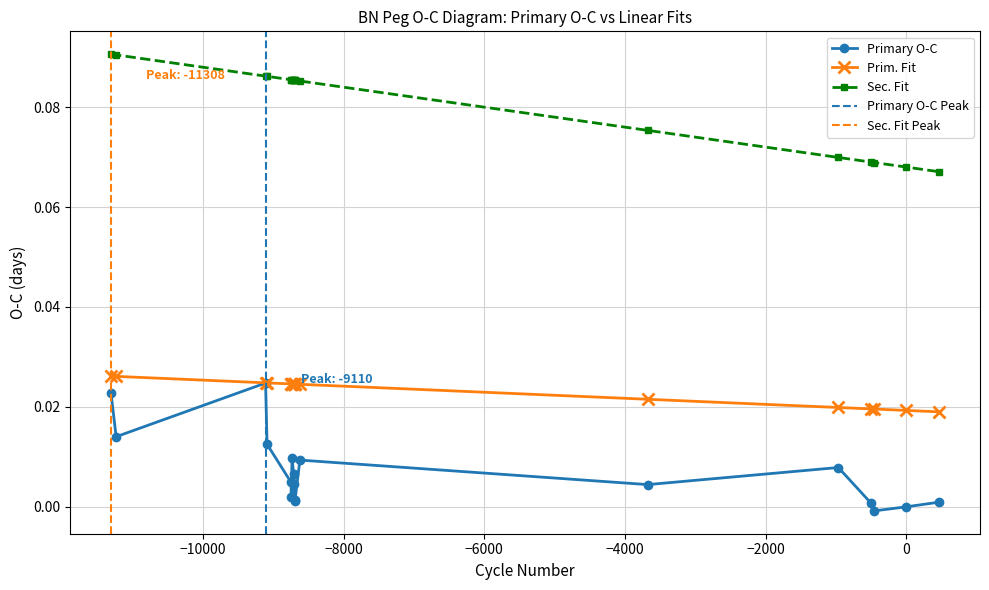

True or false: Primary O-C and Sec. Fit intersect in this chart.

False